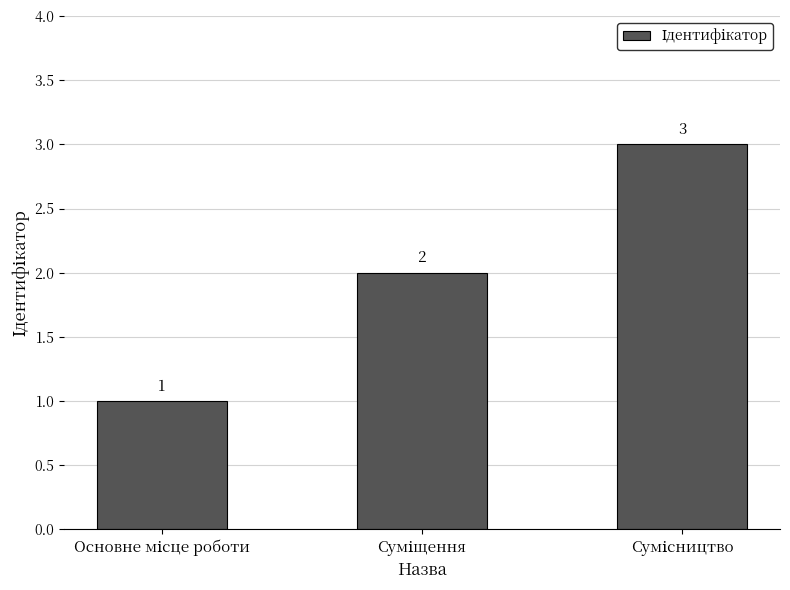

What is the sum of all values?

6